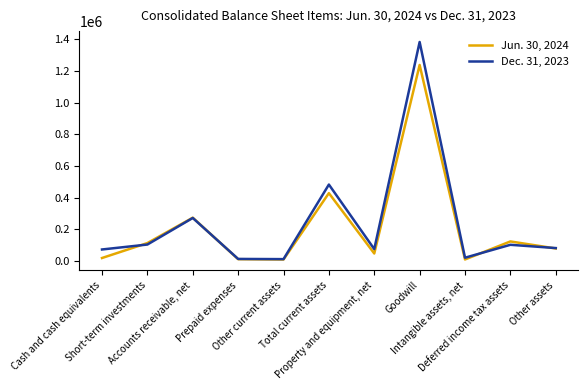

List the series in order of their peak value, lowest first.

Jun. 30, 2024, Dec. 31, 2023